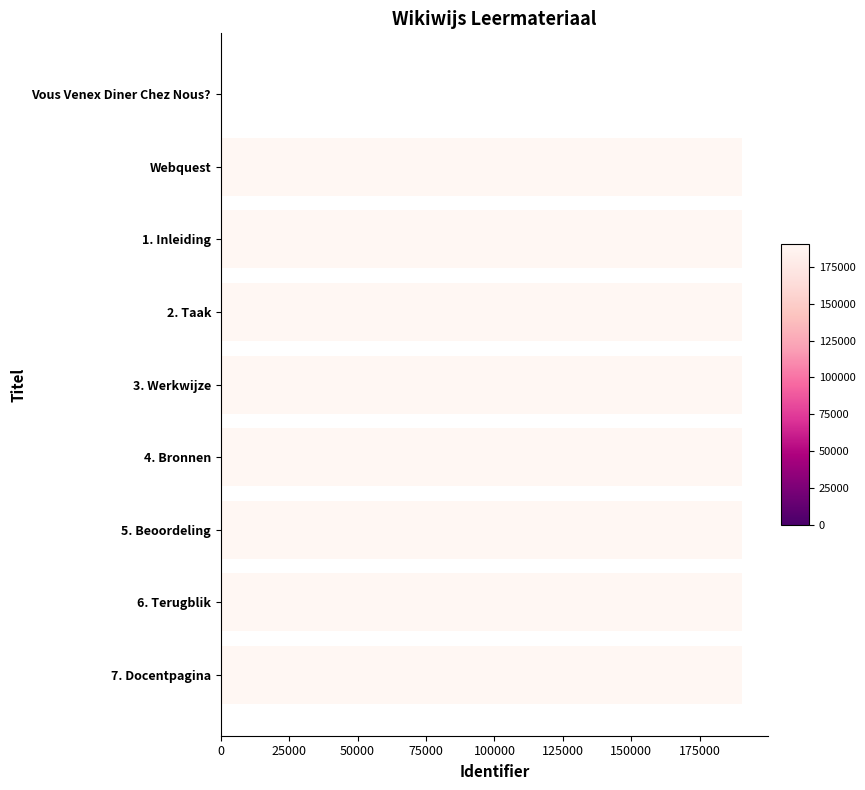

How many series are shown in this chart?

1